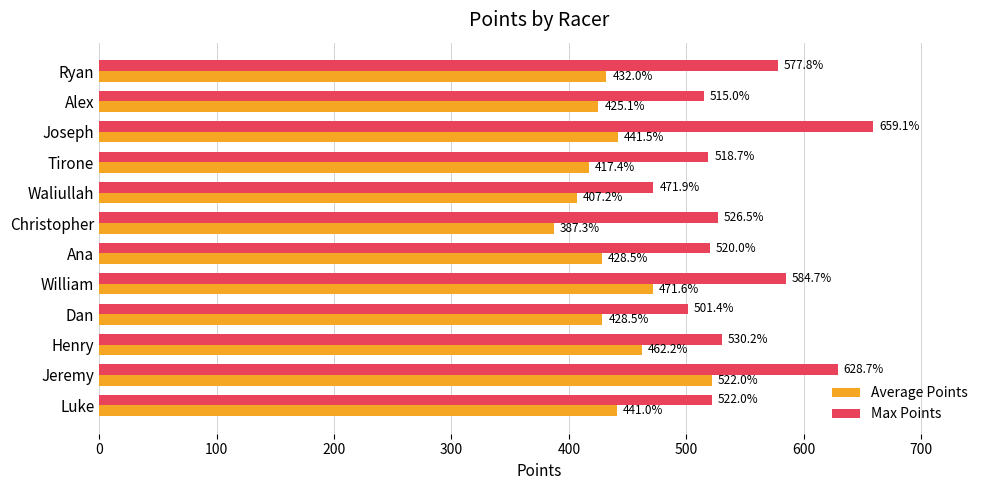

Which series has the widest spread of values?

Max Points